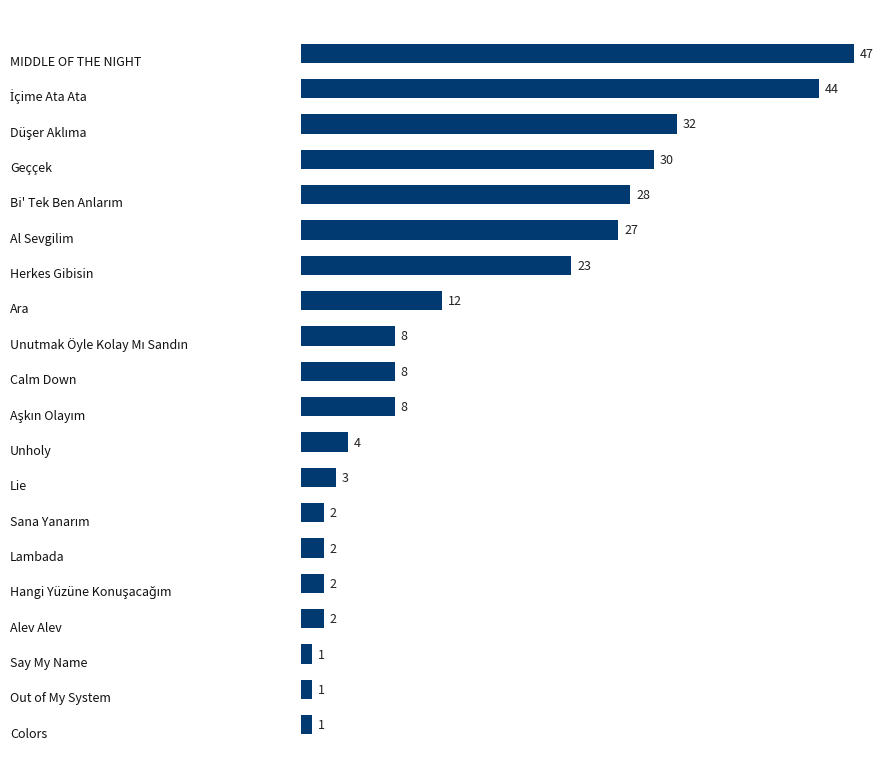

What is the greatest value displayed?

47